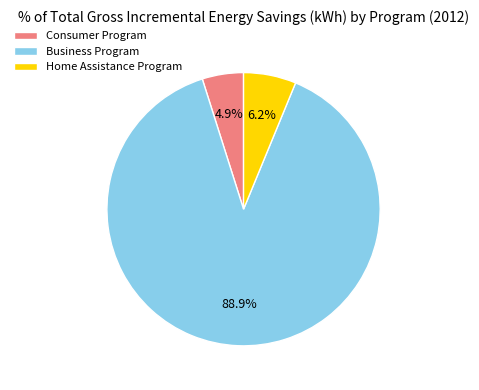

Which slice is the smallest?

Consumer Program